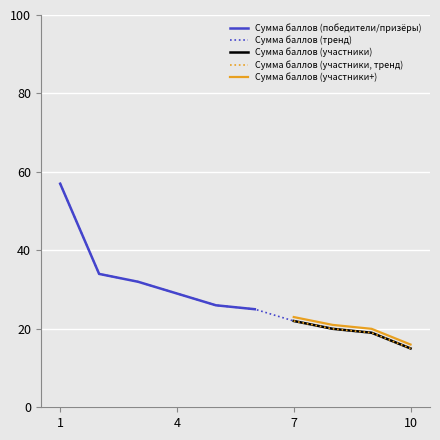

What is the difference between the values at 10 and 4?

14